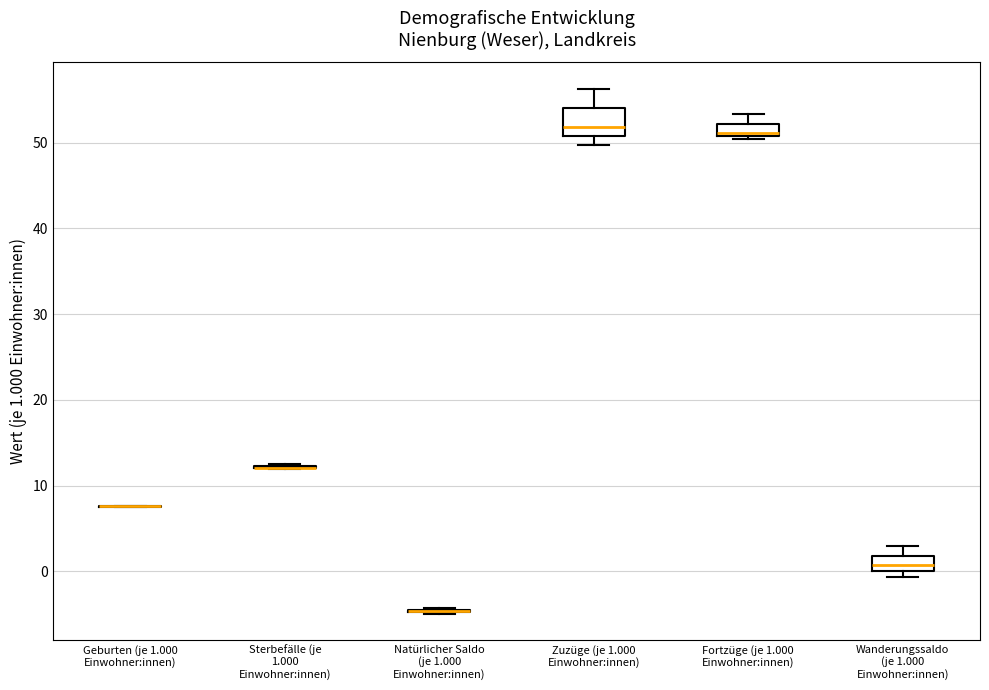

Which box is the tallest, from its lower edge to its upper edge?

Zuzüge (je 1.000 Einwohner:innen)